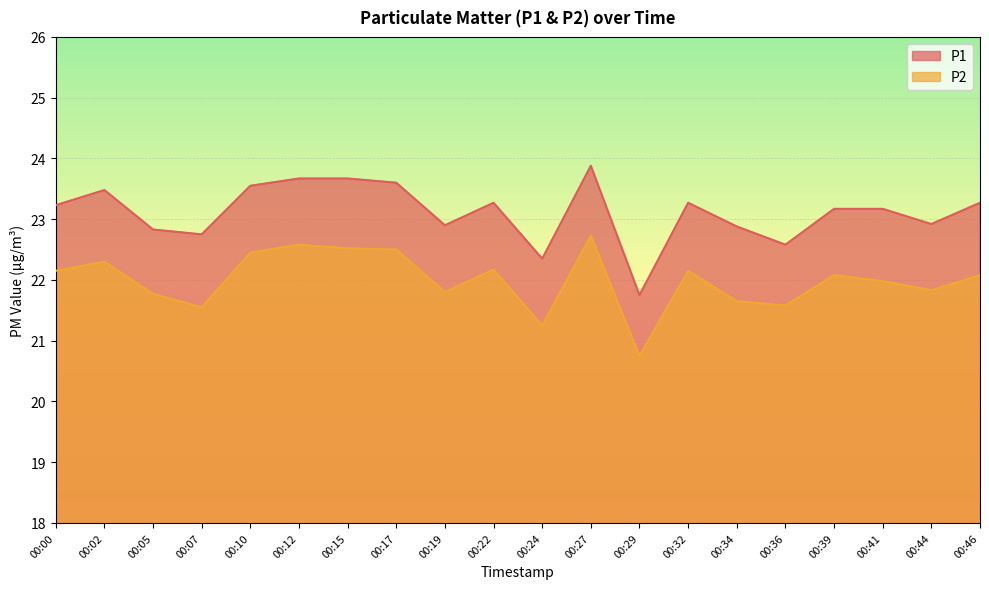

What is the value of the P1 point at the 10th from the left?

23.3